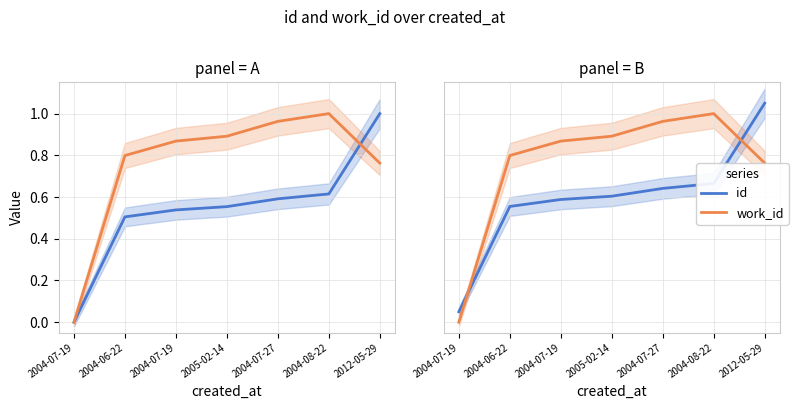

What are all the series names shown in the legend?

id, work_id